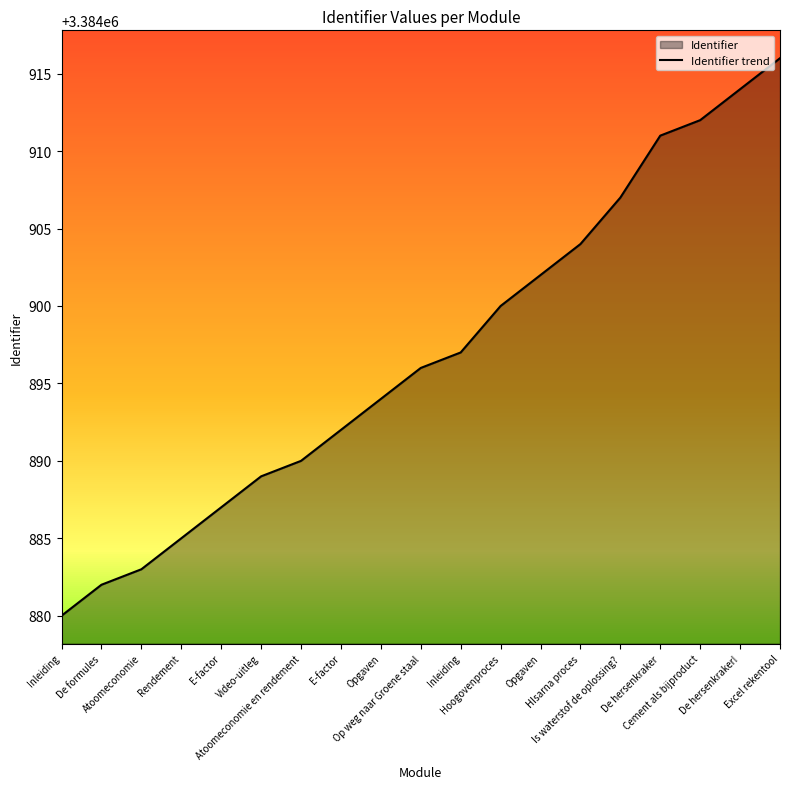

What value does the data have at Is waterstof de oplossing?, to the nearest 10?

3384910